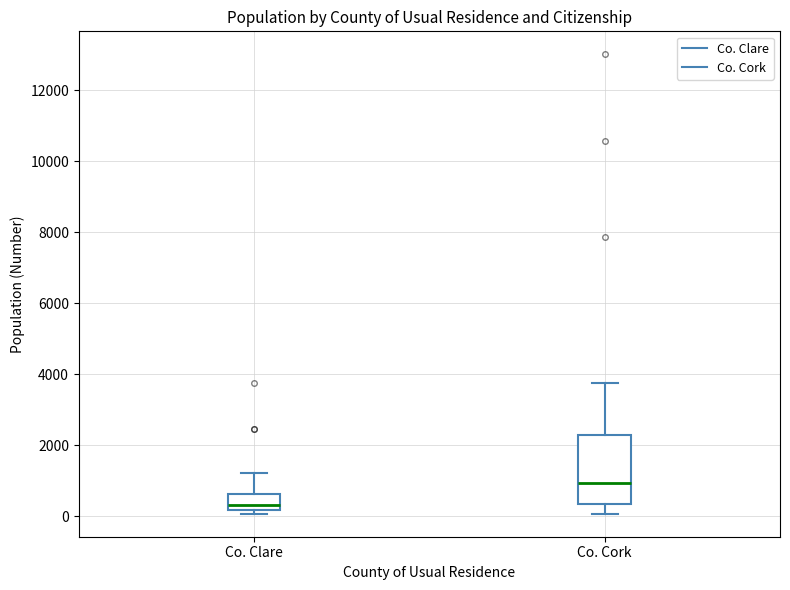

Comparing the boxes themselves (not the whiskers), which one is the tallest?

Co. Cork